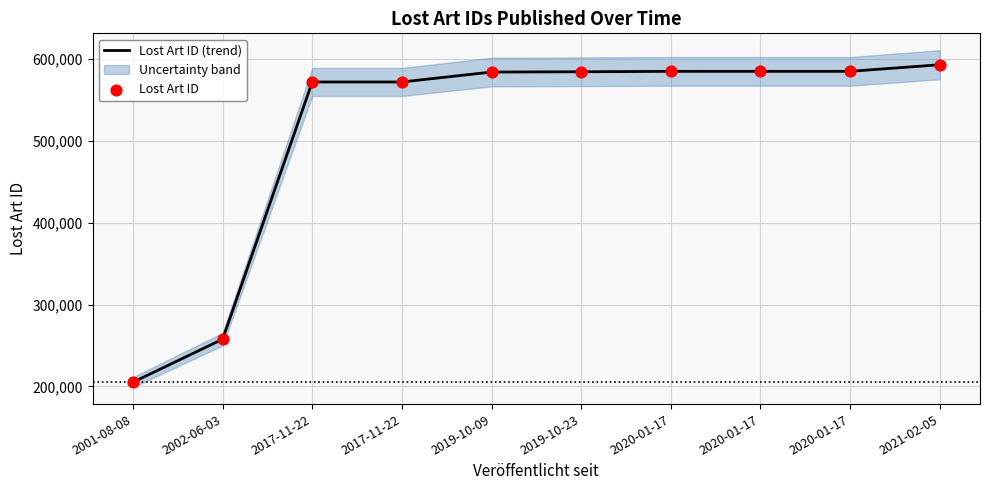

At which category is the sum across all series the highest?

2021-02-05